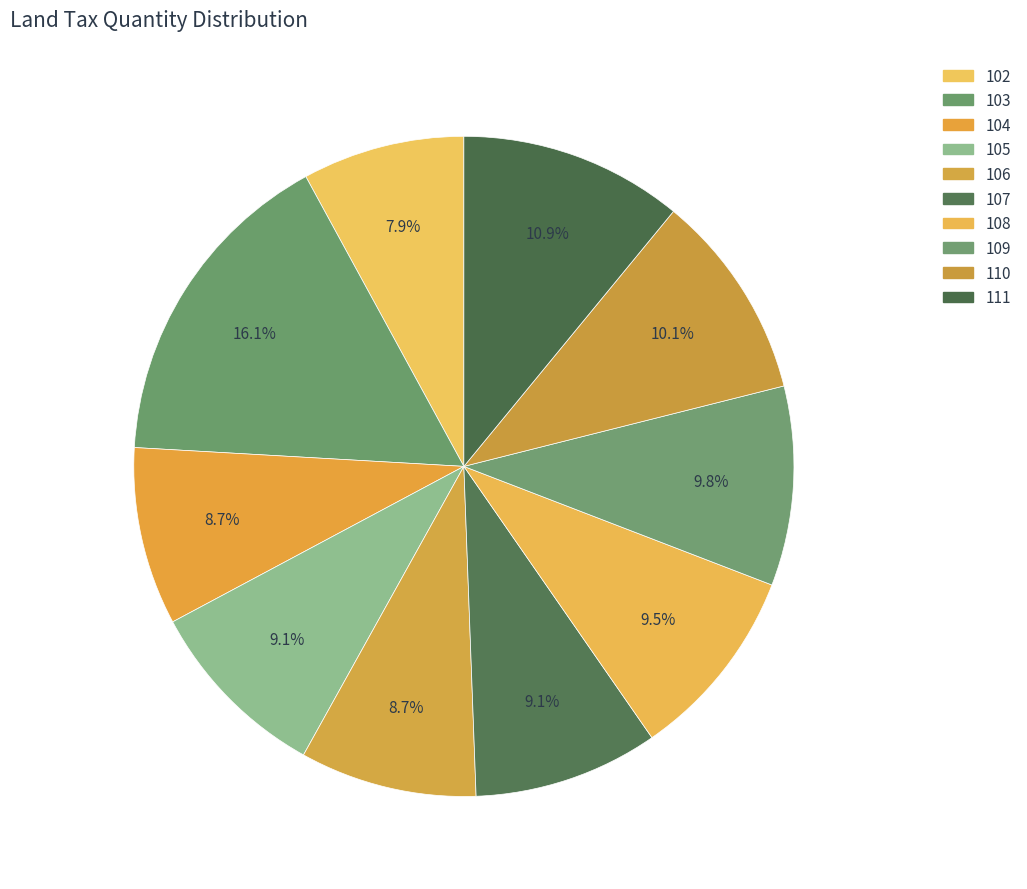

Count the number of slices in the pie.

10